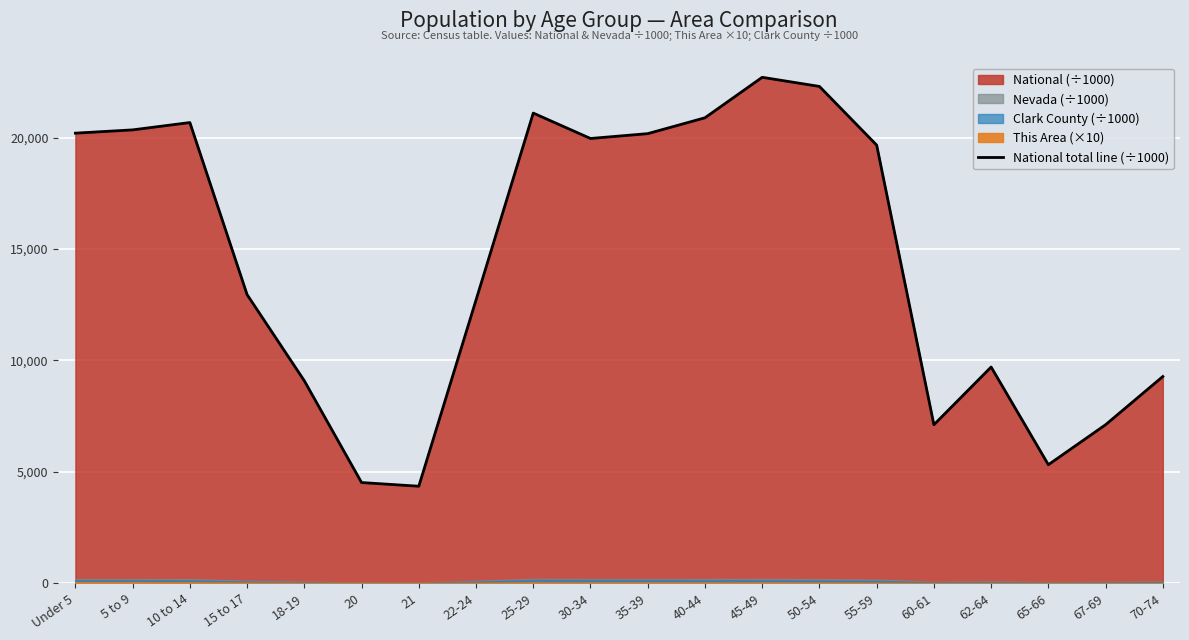

Reading left to right, what are all the values shown in this chart?

20201.4	20348.7	20677.2	12954.3	9086.1	4519.1	4354.3	12712.6	21101.8	19962.1	20179.6	20891.0	22708.6	22298.1	19664.8	7113.7	9704.2	5319.9	7115.4	9278.2